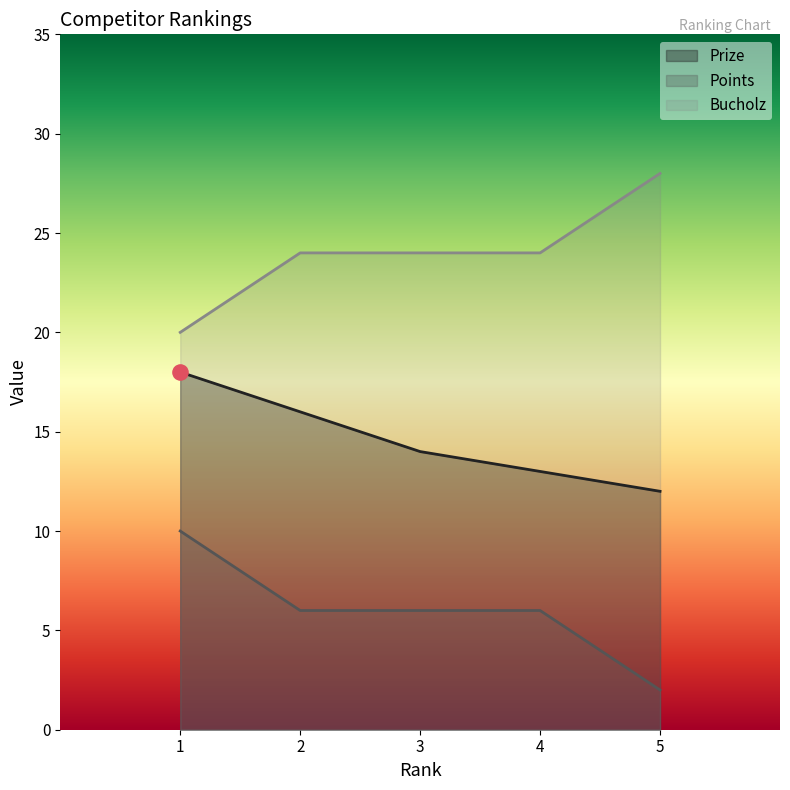

What are all the series names shown in the legend?

Prize, Points, Bucholz